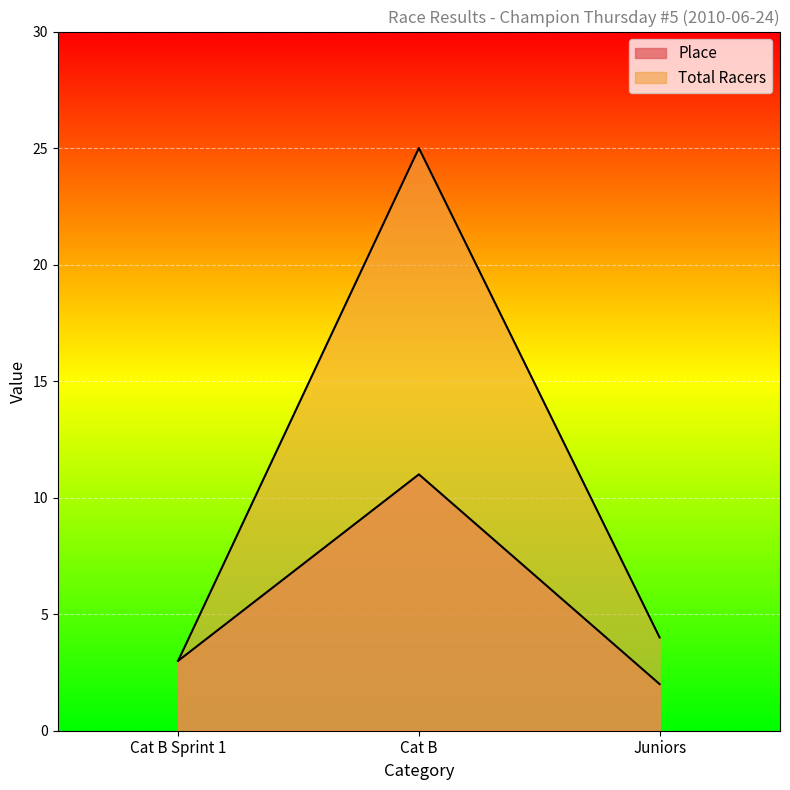

Which has a higher value, Juniors or Cat B?

Cat B